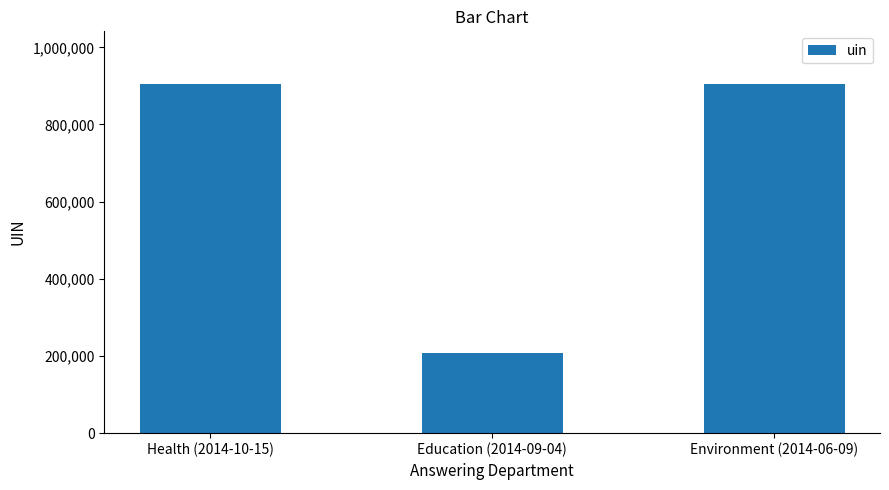

What is the sum of the values at Education (2014-09-04) and Environment (2014-06-09)?

1112539